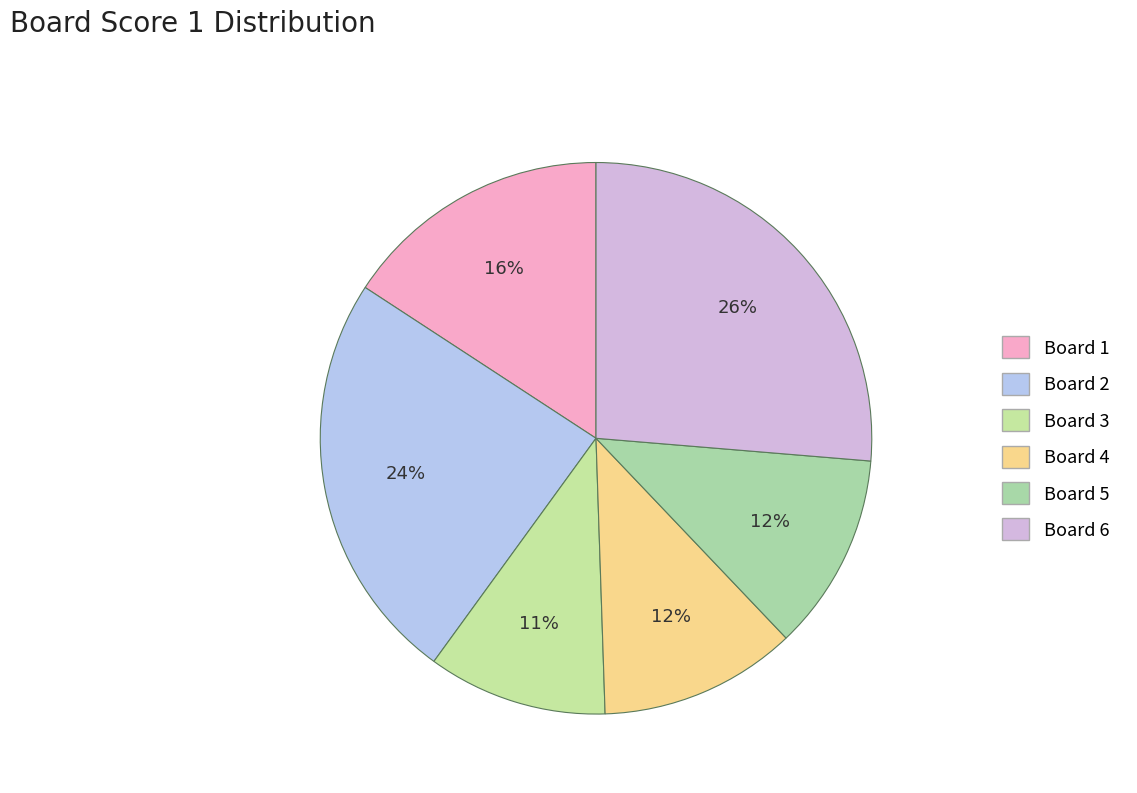

The Board 2 slice represents 16% of the pie. True or false?

False